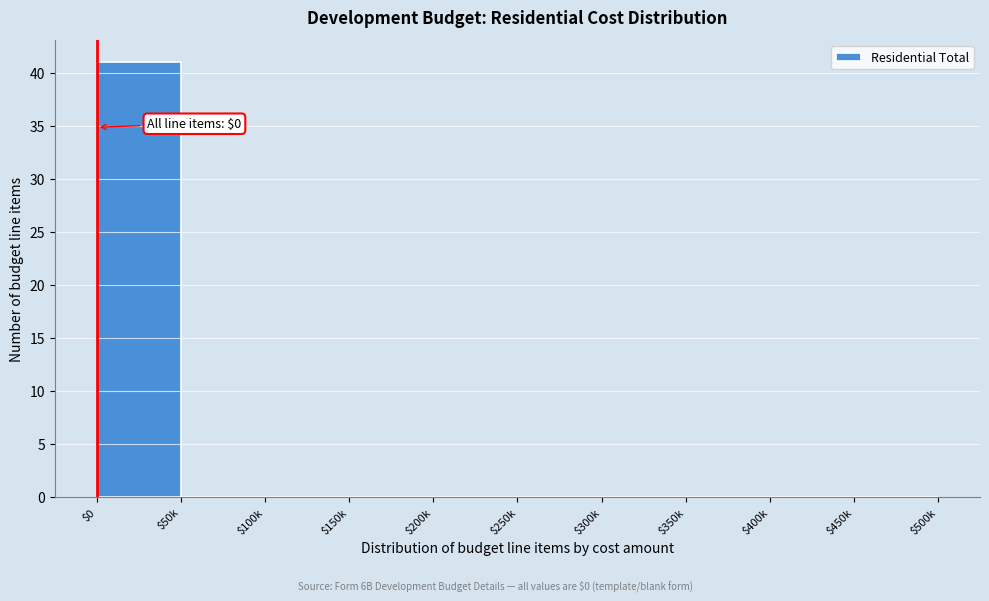

The value at $0 is 15. True or false?

False